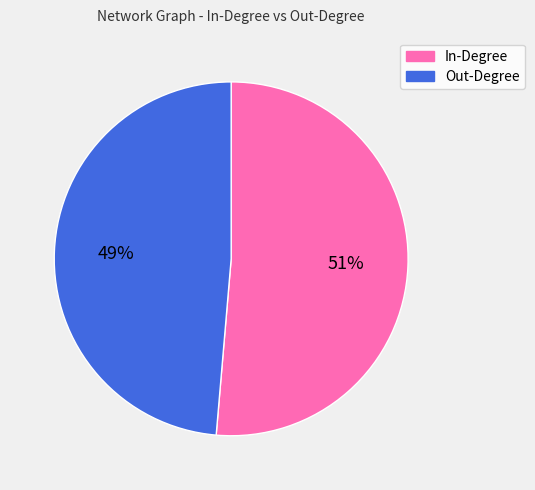

How many slices are in this pie chart?

2